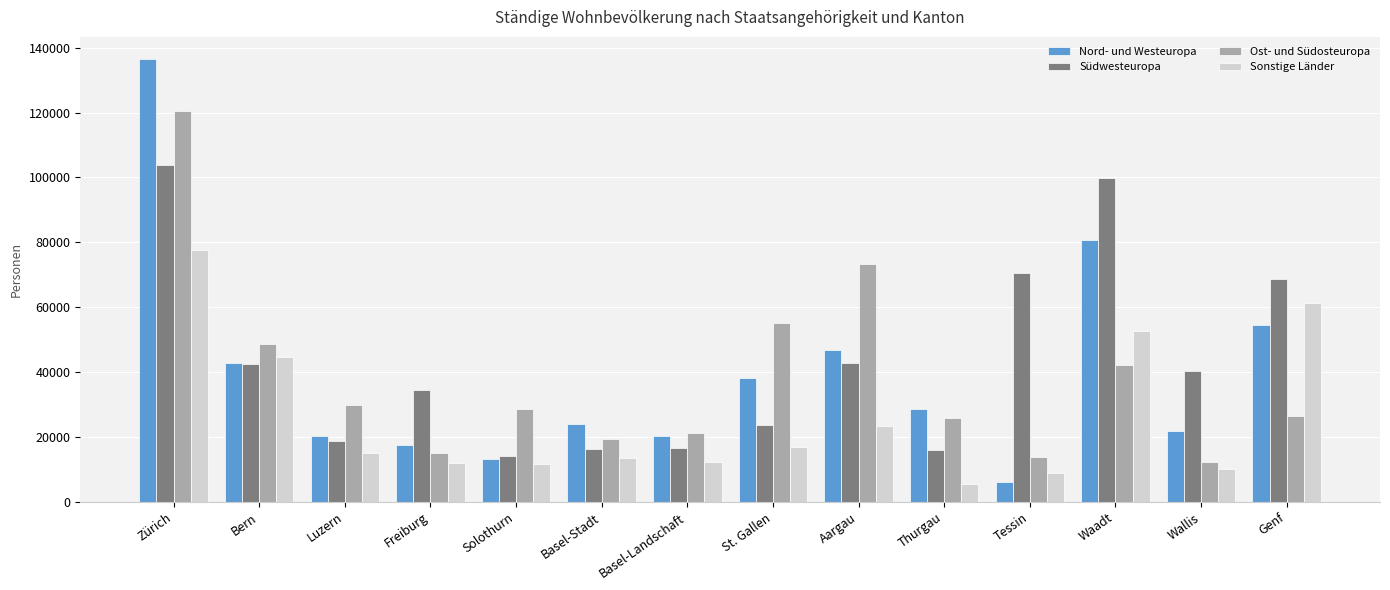

The value of Sonstige Länder at Freiburg is 11975. True or false?

True